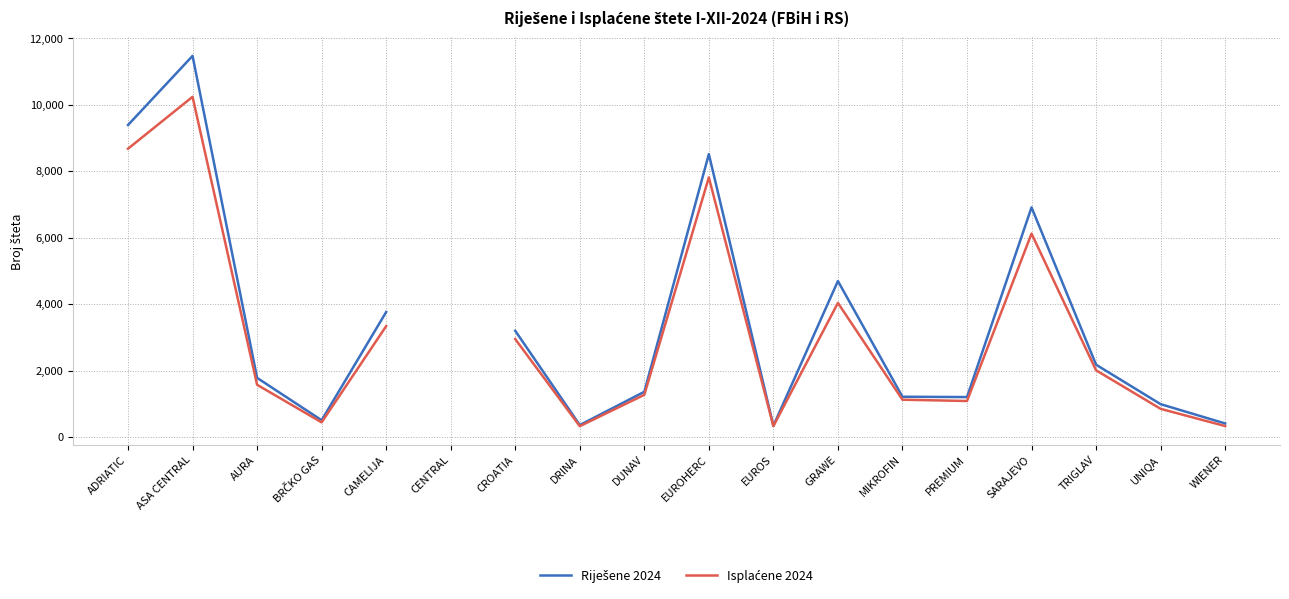

How many interior local valleys does the Riješene 2024 series have?

4